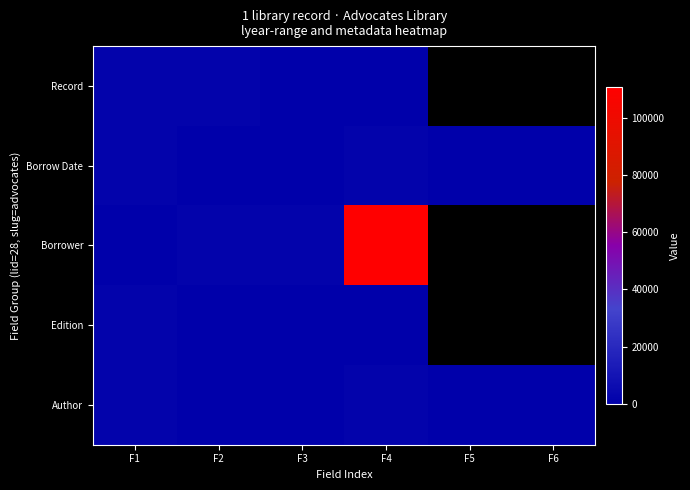

How many distinct data groups are displayed?

5